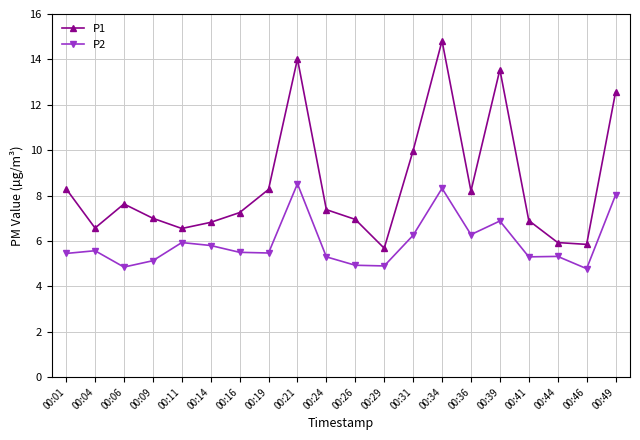

What is the maximum value for P2?

8.5